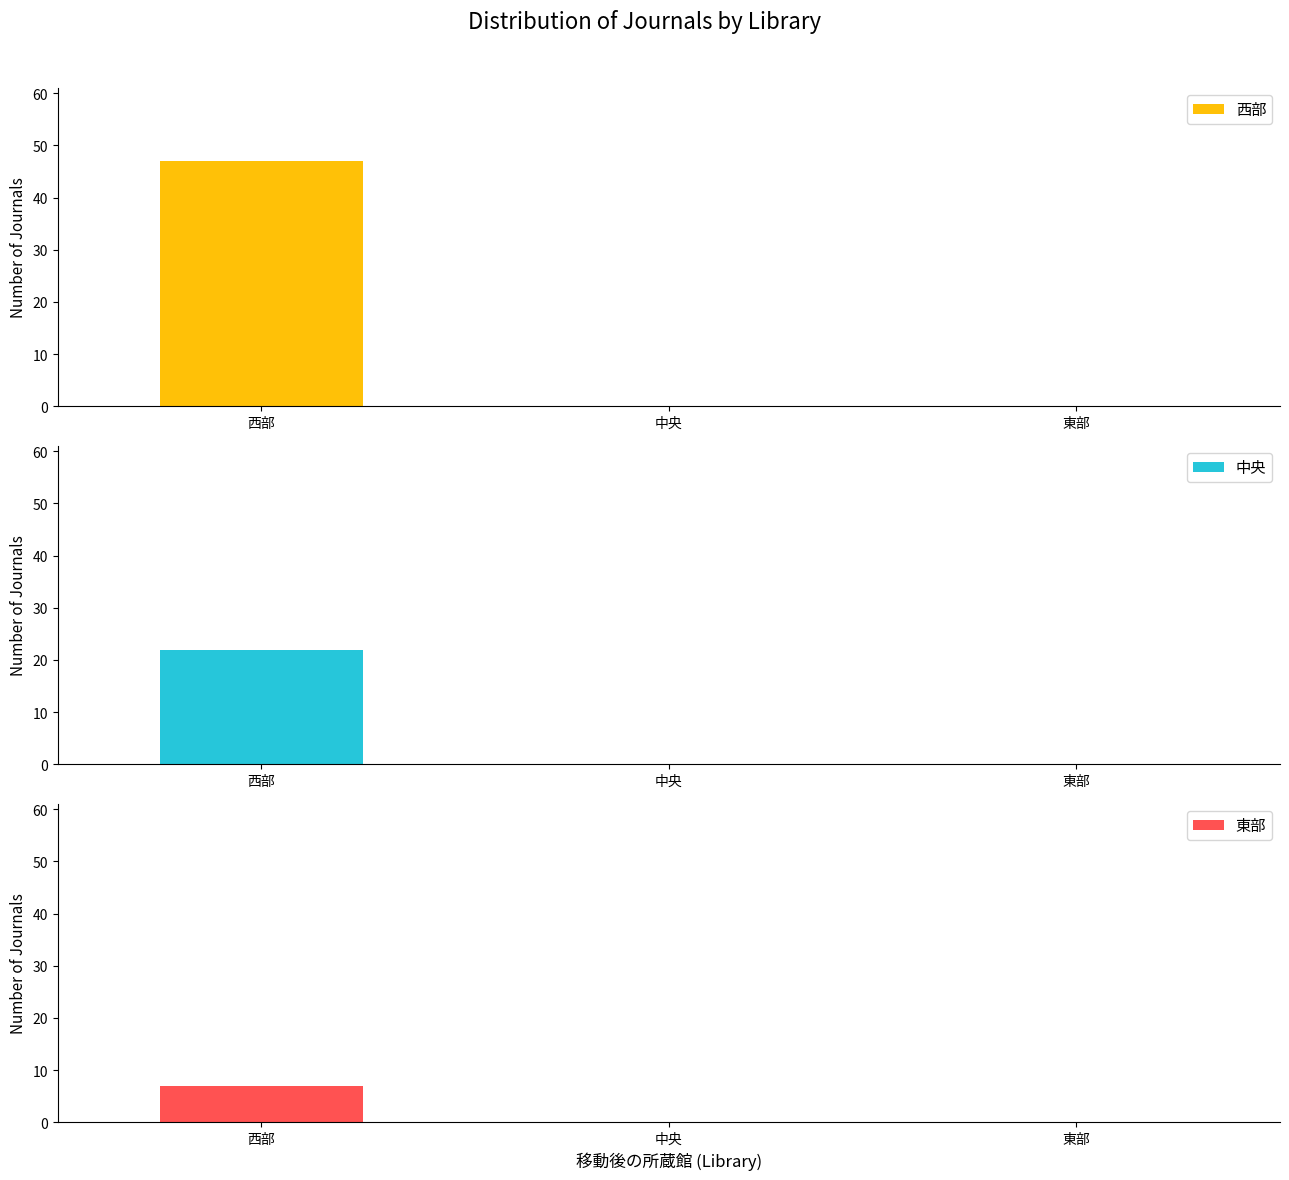

Which has a higher value, 西部 or 中央?

西部